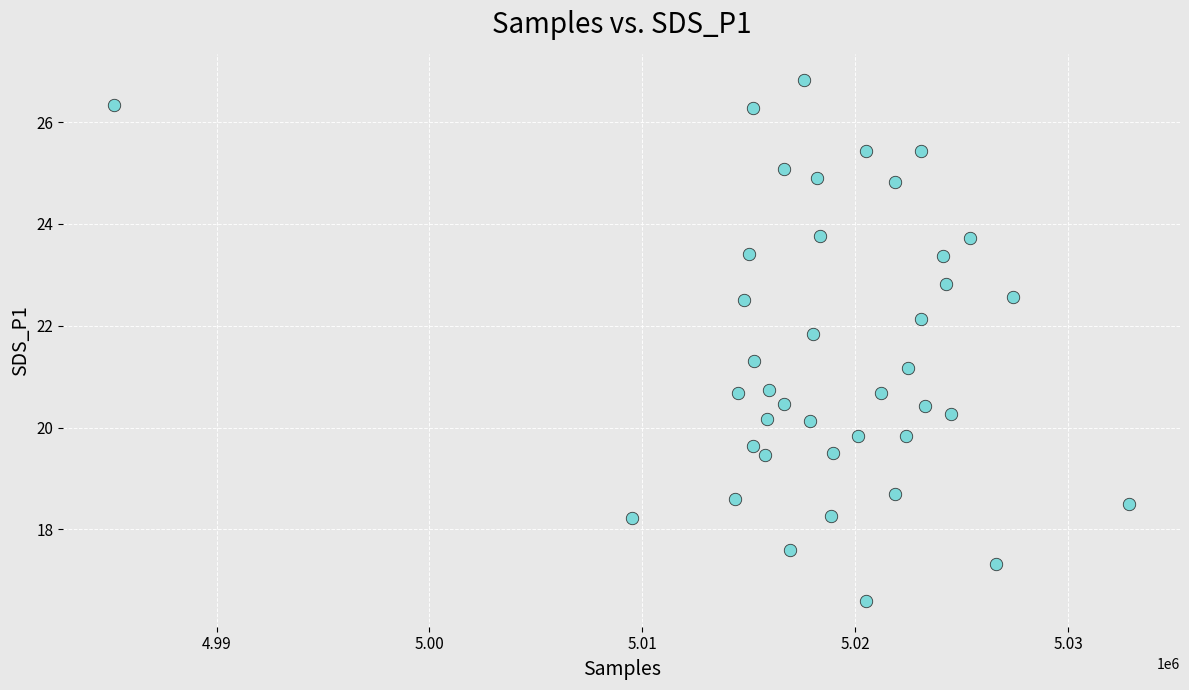

What is the range of Y values (max minus min)?

10.2